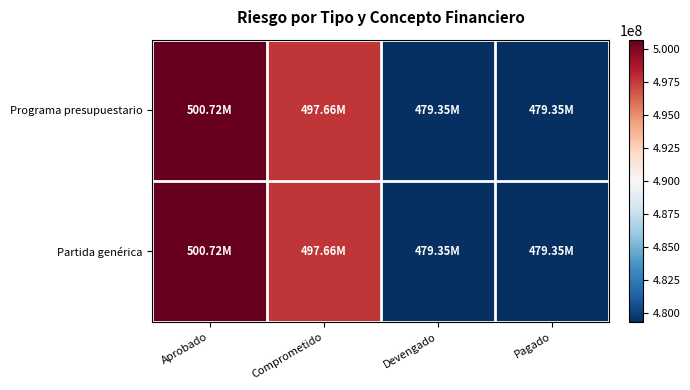

Reading left to right, transcribe all the data shown in this chart.

Programa presupuestario: Aprobado=500720000.0	Comprometido=497662513.3	Devengado=479346689.9	Pagado=479346689.9
Partida genérica: Aprobado=500720000.0	Comprometido=497662513.3	Devengado=479346689.9	Pagado=479346689.9